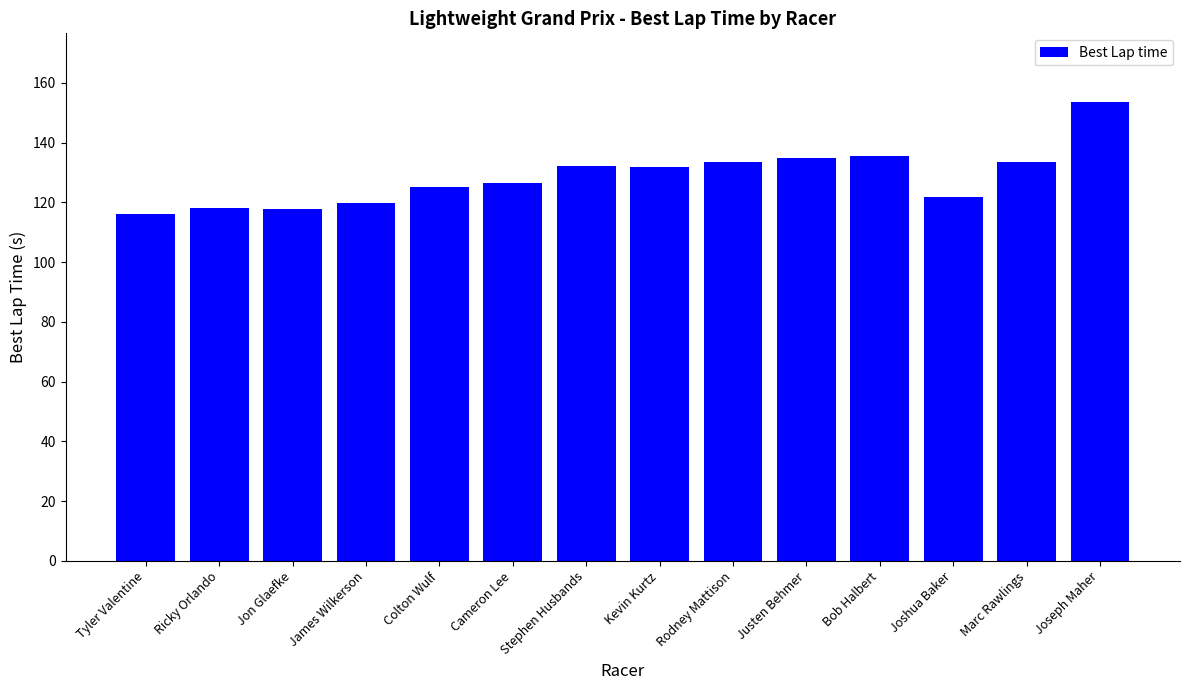

What is the ratio of the value at Tyler Valentine to the value at Cameron Lee?

0.9